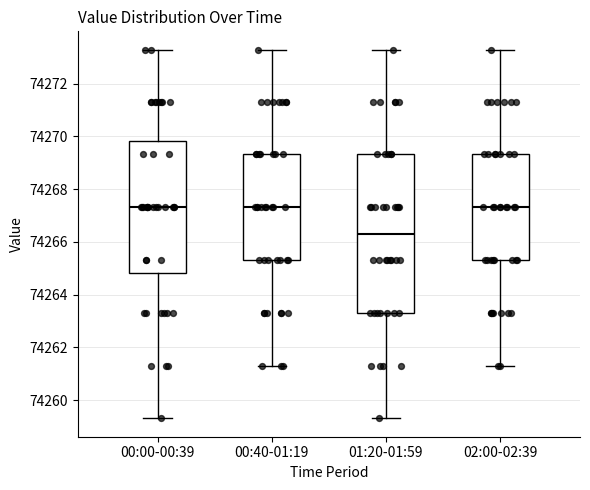

Reading left to right, transcribe this box plot: for each box, give where its median line is, the range the box spans, and where its two whiskers end, as read against the y-axis. The values are not printed on the chart, so give them approximately, as read against the axis.

00:00-00:39: median 74267.4, box 74264.8 to 74269.8, whiskers 74259.4 to 74273.2
00:40-01:19: median 74267.4, box 74265.4 to 74269.4, whiskers 74261.4 to 74273.2
01:20-01:59: median 74266.4, box 74263.4 to 74269.4, whiskers 74259.4 to 74273.2
02:00-02:39: median 74267.4, box 74265.4 to 74269.4, whiskers 74261.4 to 74273.2